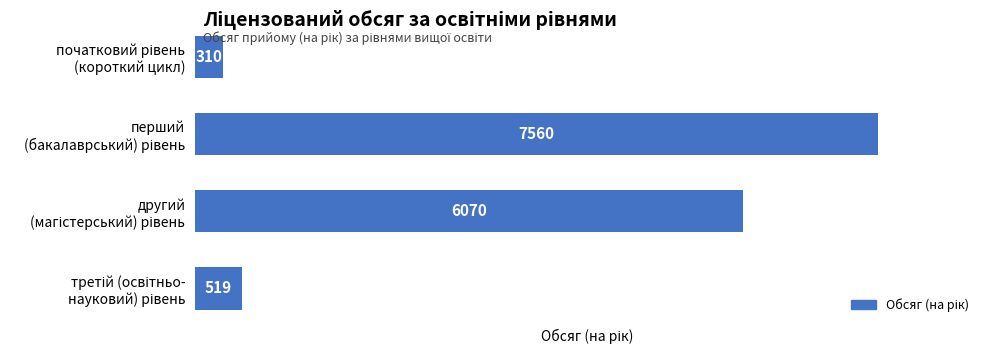

What is the greatest value displayed?

7560